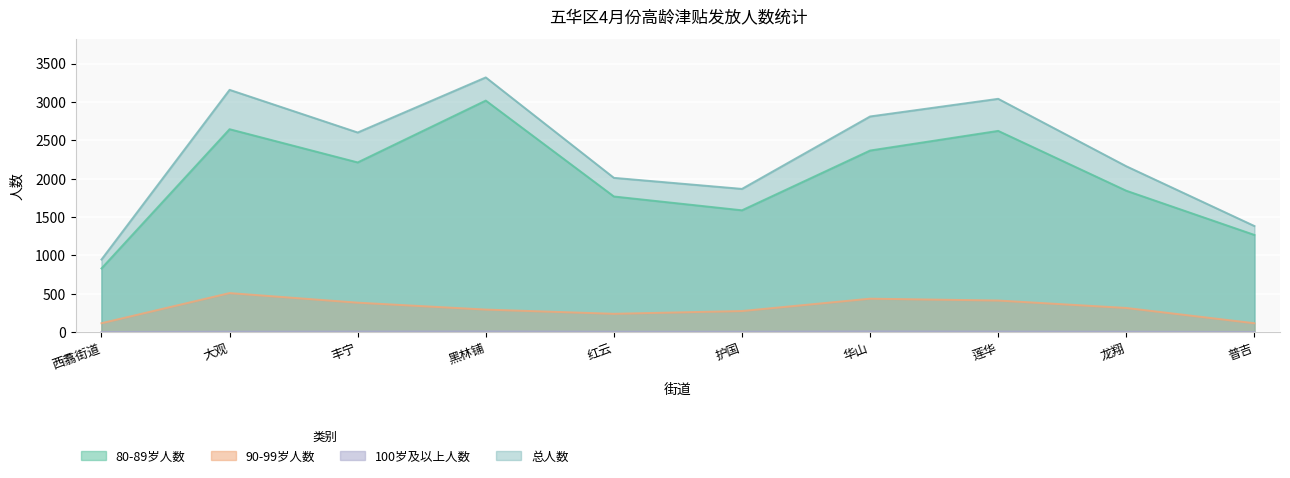

List the series in order of their peak value, lowest first.

100岁及以上人数, 90-99岁人数, 80-89岁人数, 总人数